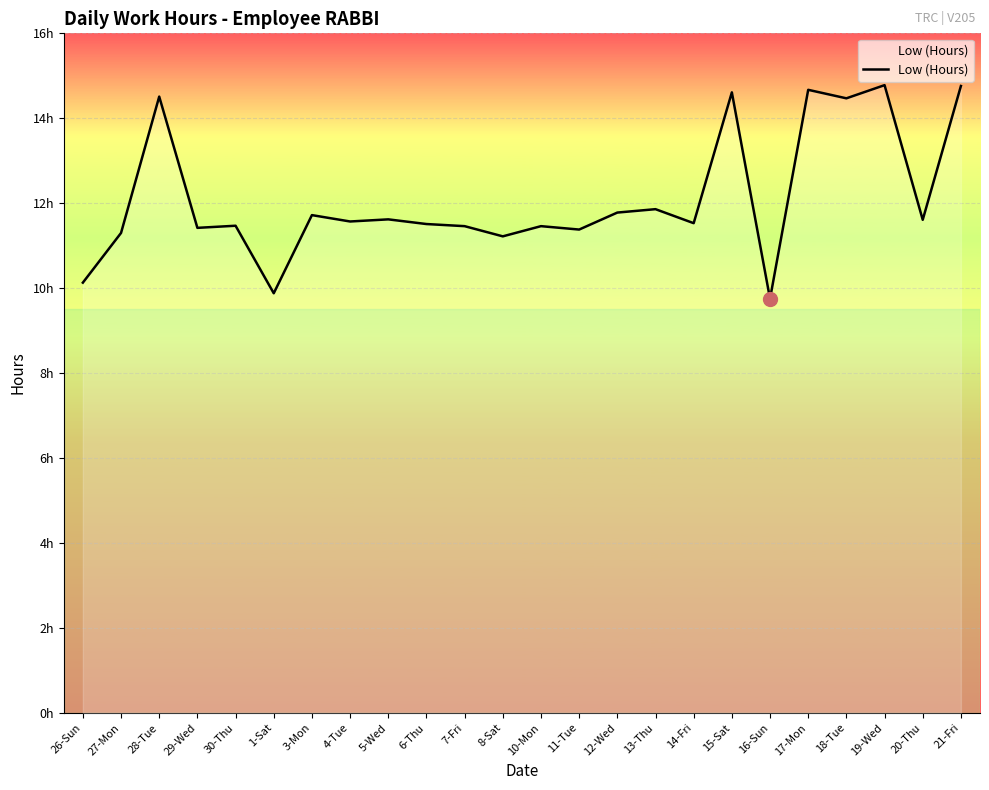

What is the value of the 14th point from the left?

11.4